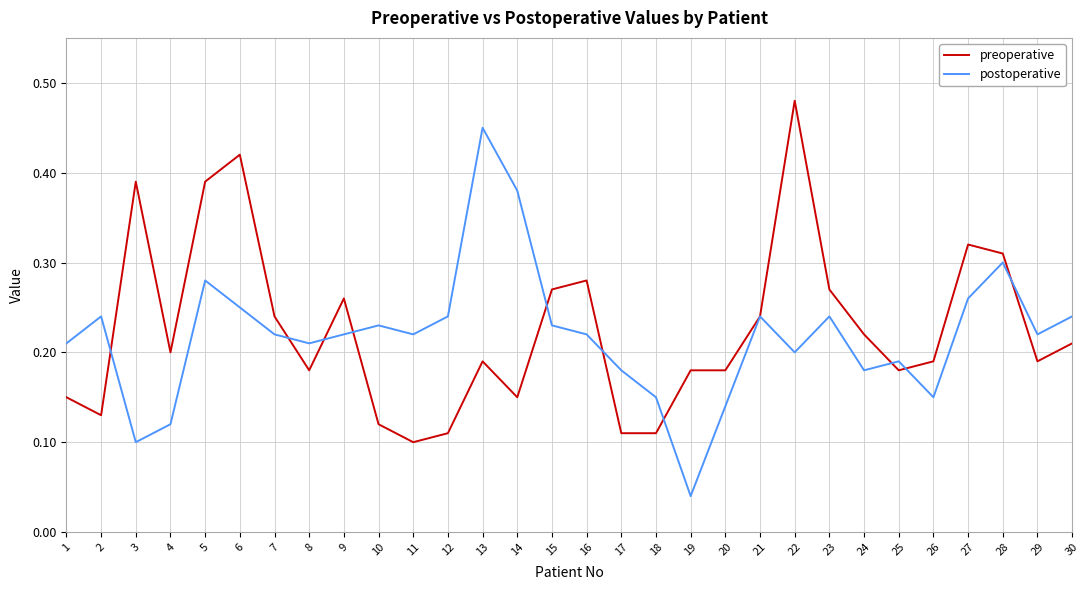

Is this an area chart (filled region under the line)?

No